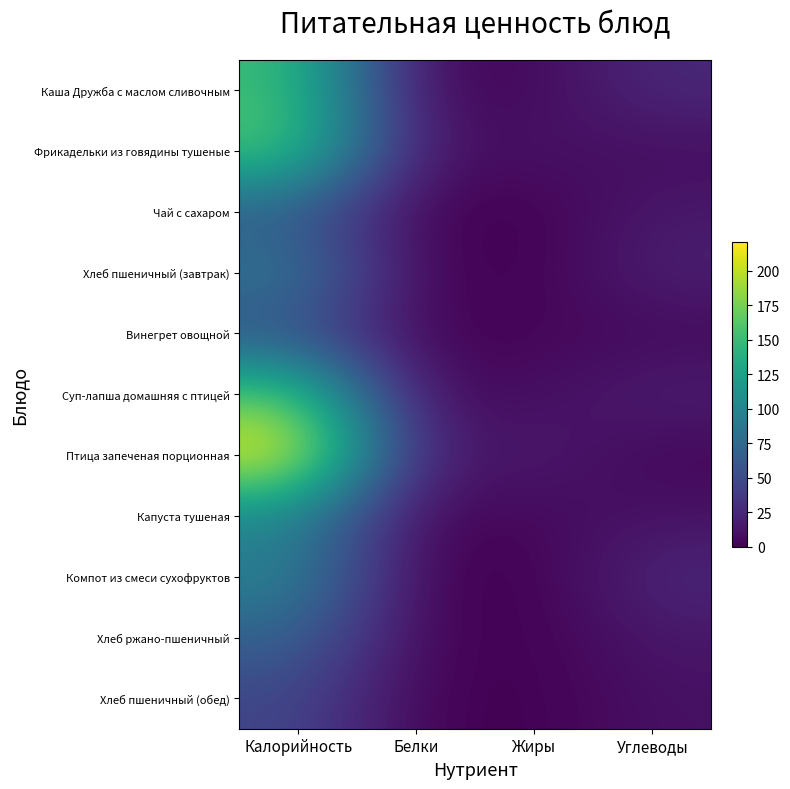

Reading left to right, extract all data points from this chart.

Каша Дружба с маслом сливочным: Калорийность=152.8	Белки=3.5	Жиры=5.0	Углеводы=25.2
Фрикадельки из говядины тушеные: Калорийность=162.0	Белки=9.9	Жиры=10.5	Углеводы=7.0
Чай с сахаром: Калорийность=61.0	Белки=0.2	Жиры=0.1	Углеводы=15.0
Хлеб пшеничный (завтрак): Калорийность=88.8	Белки=3.0	Жиры=0.3	Углеводы=19.7
Винегрет овощной: Калорийность=55.0	Белки=0.8	Жиры=3.7	Углеводы=4.6
Суп-лапша домашняя с птицей: Калорийность=165.2	Белки=6.9	Жиры=7.0	Углеводы=18.8
Птица запеченая порционная: Калорийность=221.0	Белки=14.6	Жиры=16.8	Углеводы=2.9
Капуста тушеная: Калорийность=97.8	Белки=2.8	Жиры=4.8	Углеводы=10.8
Компот из смеси сухофруктов: Калорийность=98.6	Белки=0.2	Жиры=0.0	Углеводы=24.4
Хлеб ржано-пшеничный: Калорийность=69.6	Белки=2.6	Жиры=0.5	Углеводы=13.7
Хлеб пшеничный (обед): Калорийность=46.9	Белки=1.5	Жиры=0.2	Углеводы=9.8